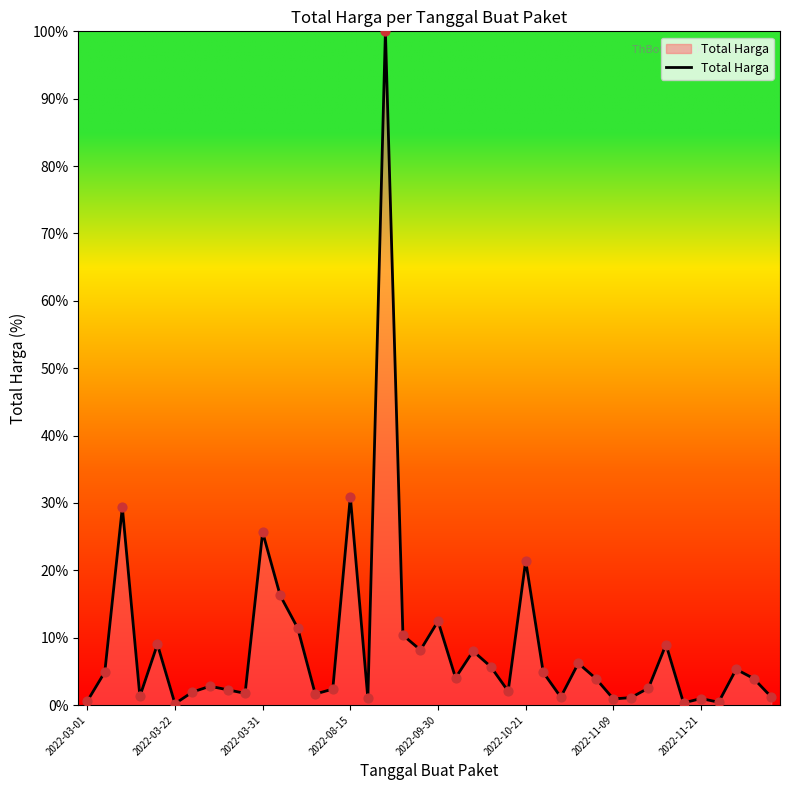

What is the maximum value shown in the chart?

100.0